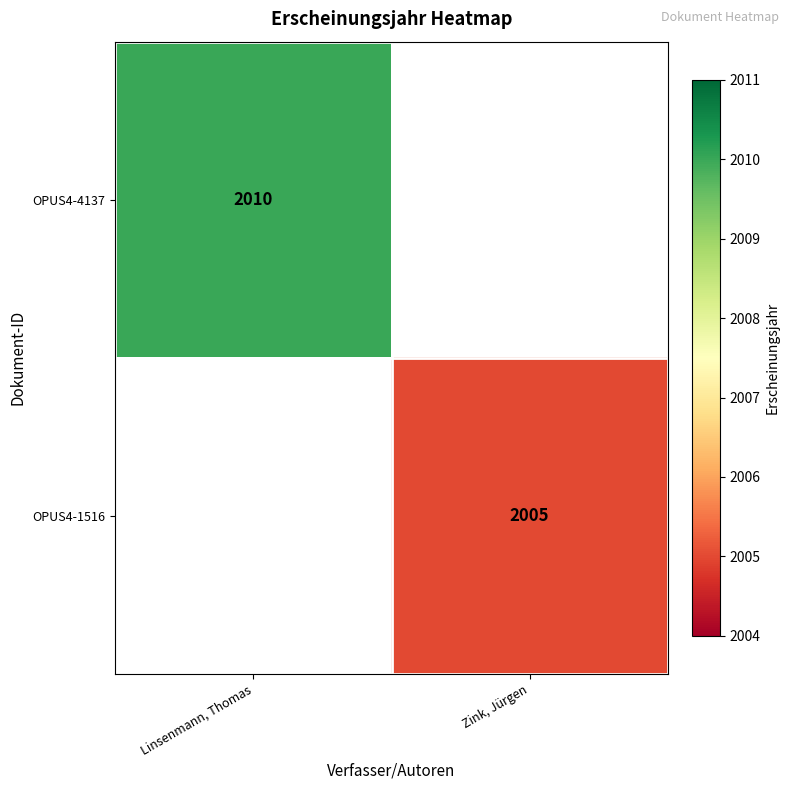

Which has a higher value, Zink, Jürgen or Linsenmann, Thomas?

Linsenmann, Thomas